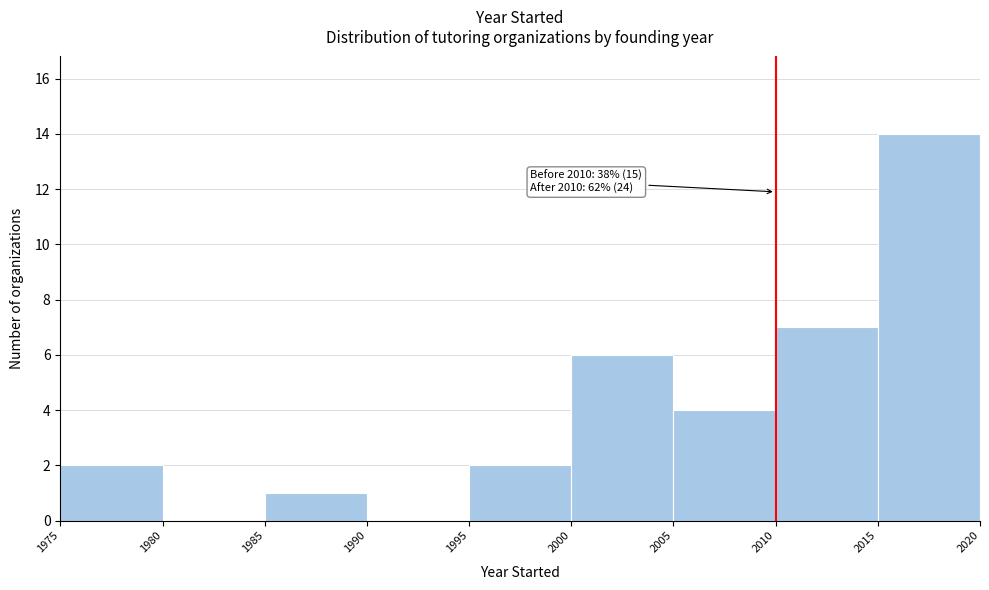

Over which range of the x-axis is the bar tallest?

2015 to 2020